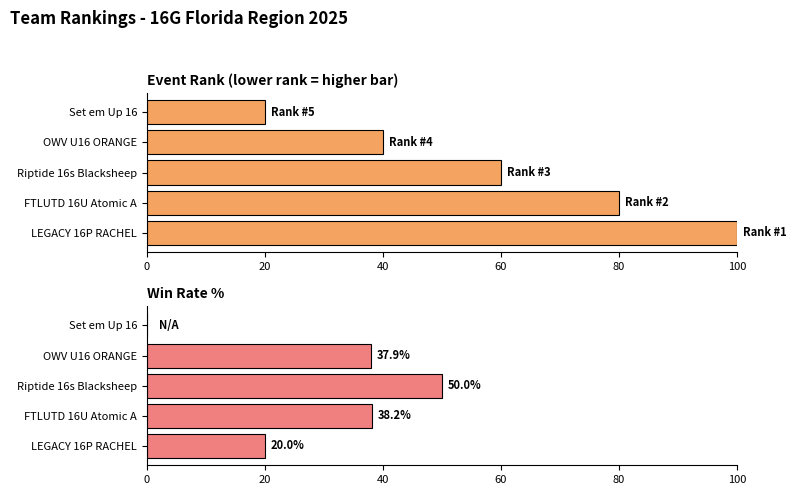

What is the sum of the Win Rate % values at OWV U16 ORANGE and LEGACY 16P RACHEL?

57.9